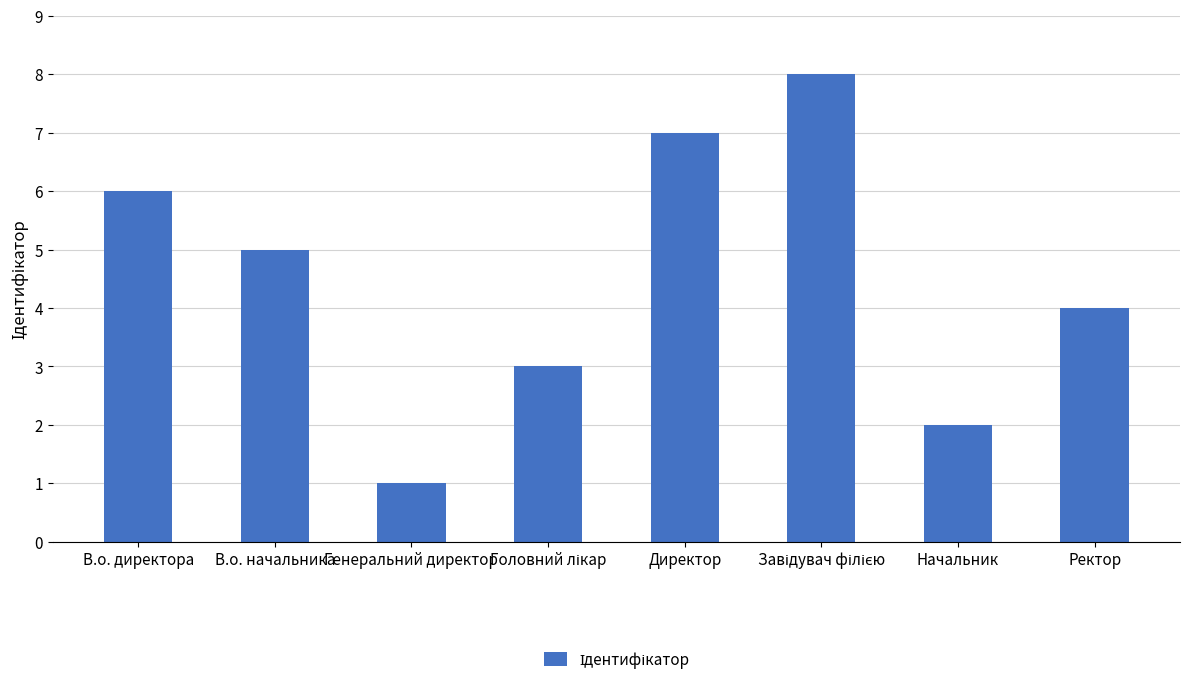

What is the label of the 6th bar from the right?

Генеральний директор